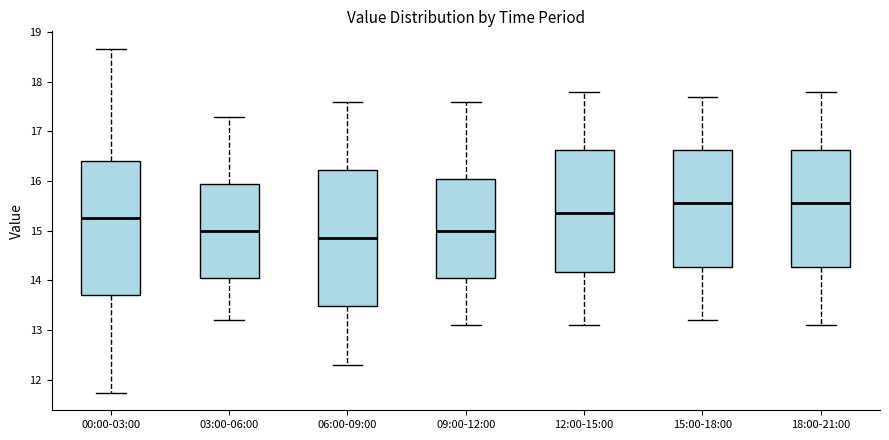

Reading left to right, transcribe this box plot: for each box, give where its median line is, the range the box spans, and where its two whiskers end, as read against the y-axis. The values are not printed on the chart, so give them approximately, as read against the axis.

00:00-03:00: median 15.3, box 13.7 to 16.4, whiskers 11.7 to 18.7
03:00-06:00: median 15.0, box 14.1 to 16.0, whiskers 13.2 to 17.3
06:00-09:00: median 14.9, box 13.5 to 16.2, whiskers 12.3 to 17.6
09:00-12:00: median 15.0, box 14.1 to 16.1, whiskers 13.1 to 17.6
12:00-15:00: median 15.4, box 14.2 to 16.6, whiskers 13.1 to 17.8
15:00-18:00: median 15.6, box 14.3 to 16.6, whiskers 13.2 to 17.7
18:00-21:00: median 15.6, box 14.3 to 16.6, whiskers 13.1 to 17.8